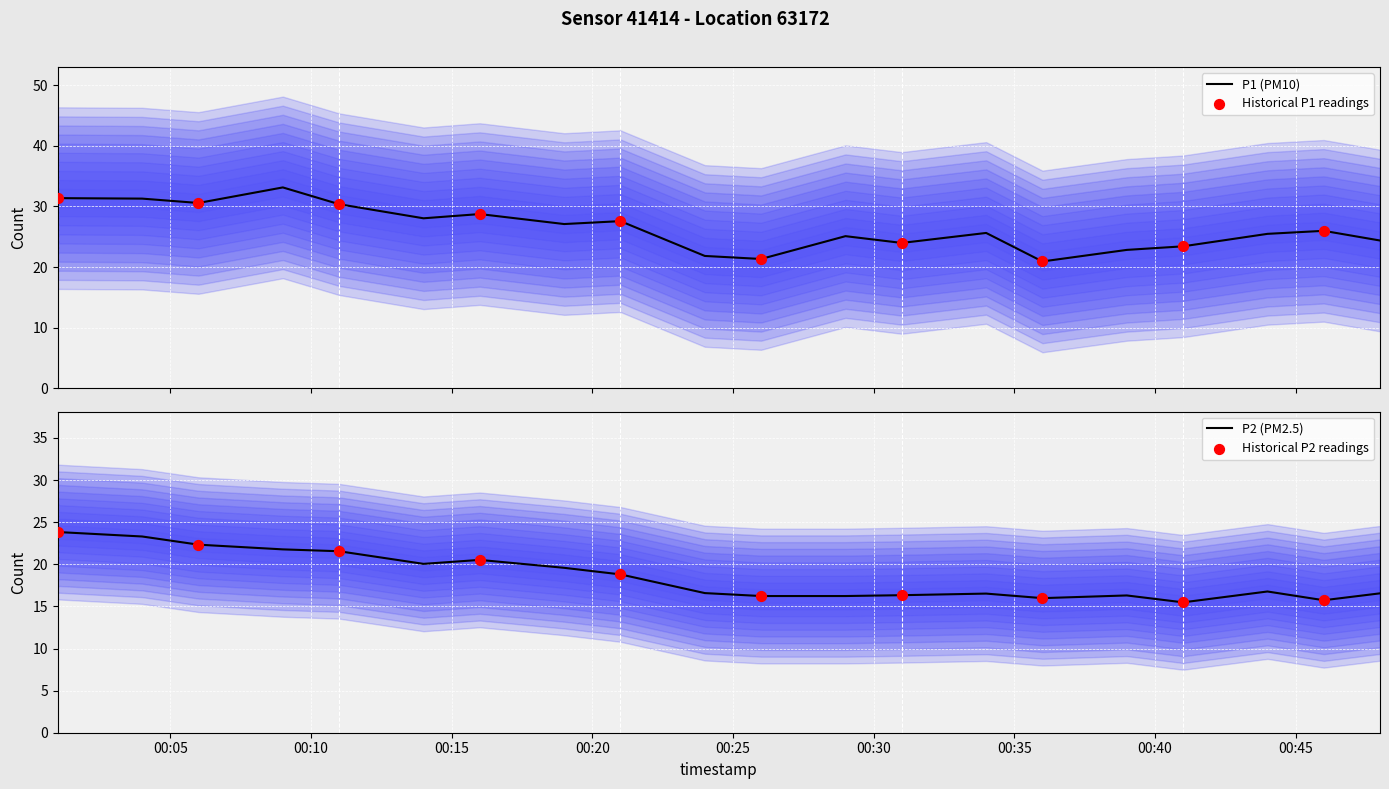

Which series has the largest Y range (max minus min)?

P1